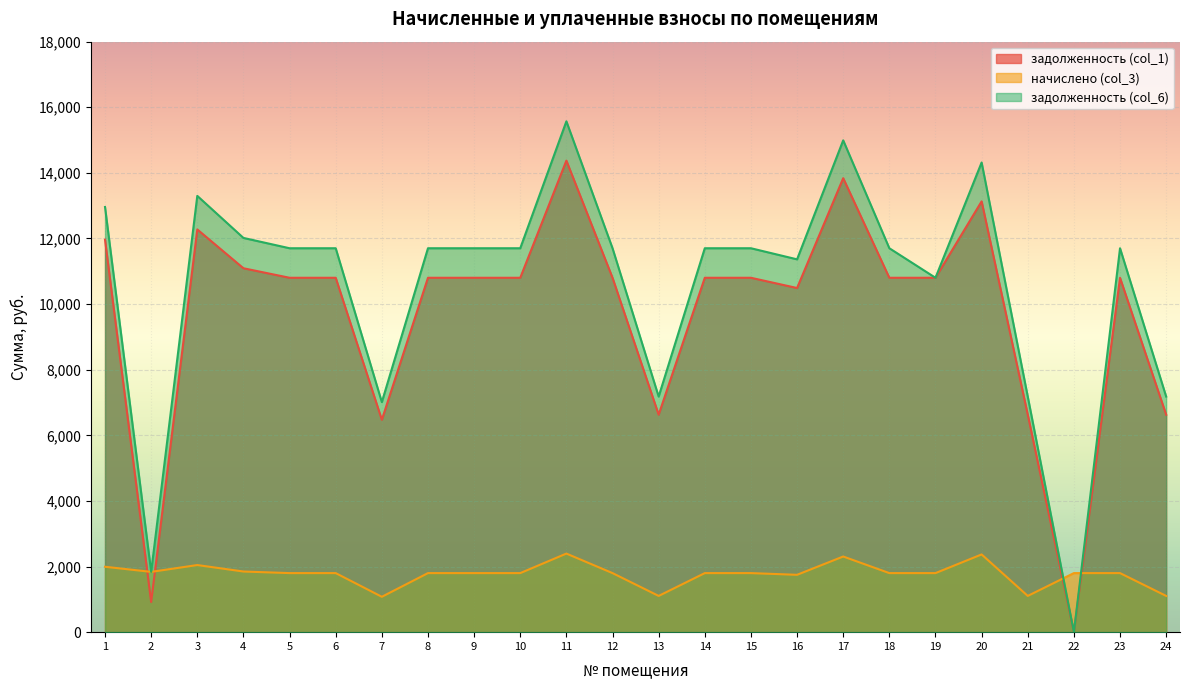

Reading right to left, what are all the values shown in this chart?

задолженность (col_1): 6629.1	10802.9	0.0	6629.1	13131.9	10802.9	10802.9	13838.4	10490.4	10802.9	10802.9	6629.1	10802.9	14374.1	10802.9	10802.9	10802.9	6472.8	10802.9	10802.9	11093.1	12276.0	918.8	11963.5
начислено (col_3): 1104.8	1800.5	1800.5	1104.8	2369.6	1800.5	1800.5	2306.4	1748.4	1800.5	1800.5	1104.8	1800.5	2395.7	1800.5	1800.5	1800.5	1078.8	1800.5	1800.5	1848.8	2046.0	1837.7	1993.9
задолженность (col_6): 7181.5	11703.1	0.0	7181.5	14316.7	10803.1	11703.1	14991.6	11364.6	11703.1	11703.1	7181.5	11703.1	15571.9	11703.1	11703.1	11703.1	7012.2	11703.1	11703.1	12017.5	13299.0	1837.7	12960.5